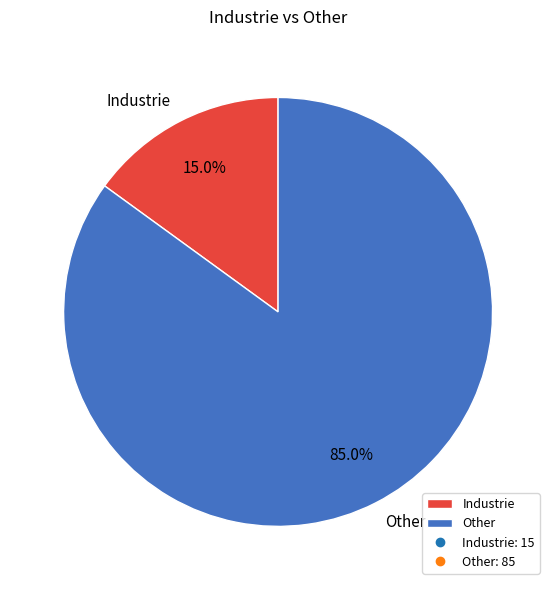

How many segments does this pie chart have?

2